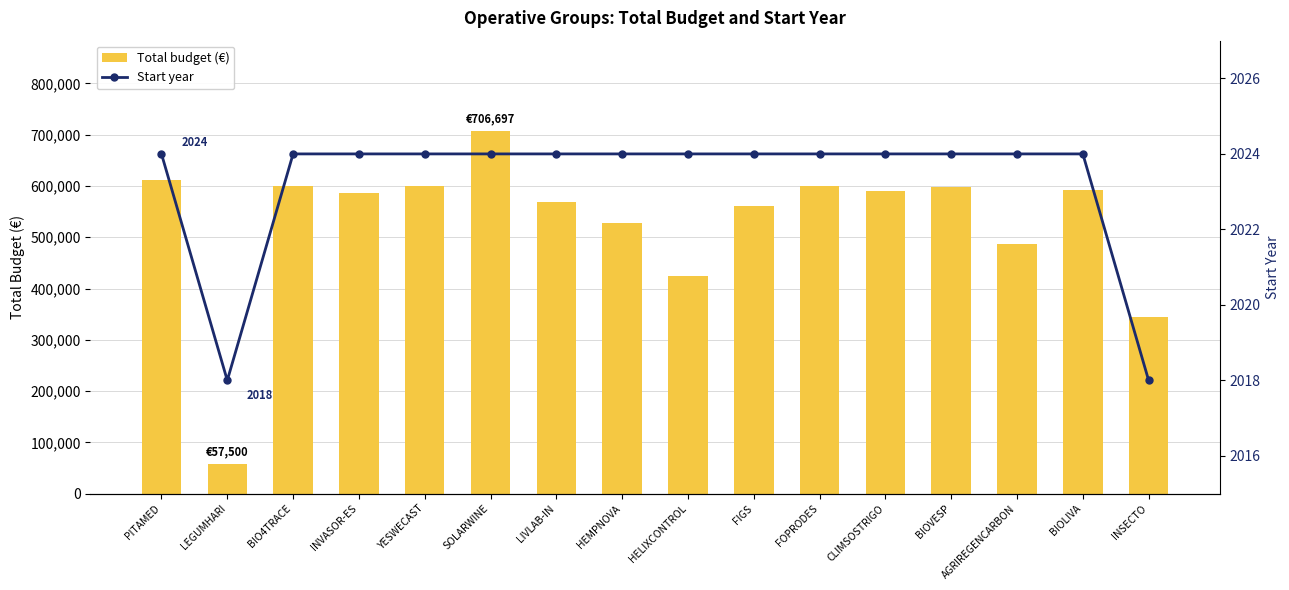

Which category has the highest value in the Start year series?

PITAMED